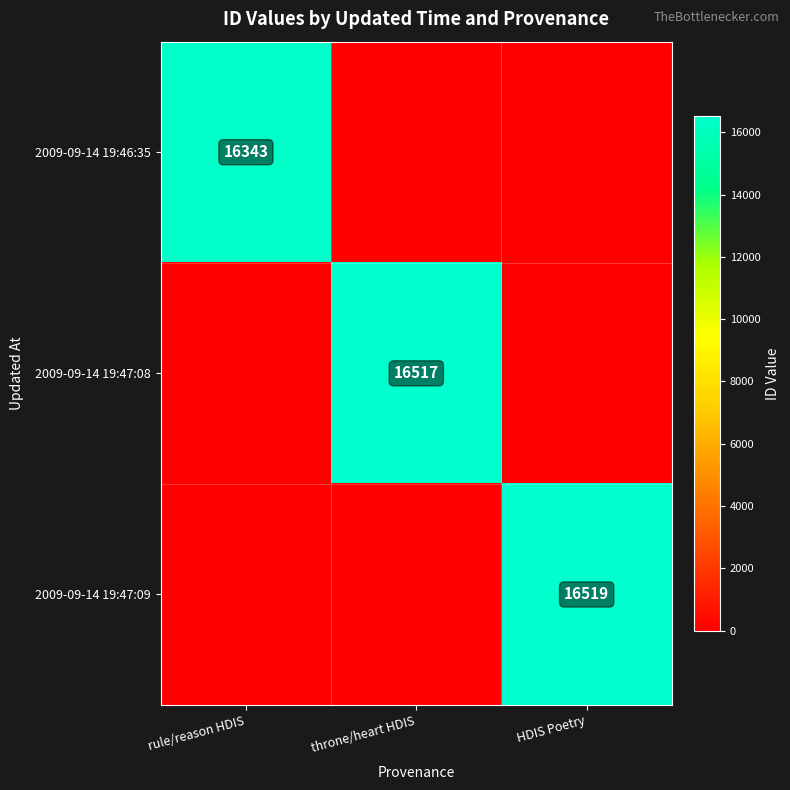

The 2009-09-14 19:47:08 series shows 16517 at throne/heart HDIS. True or false?

True